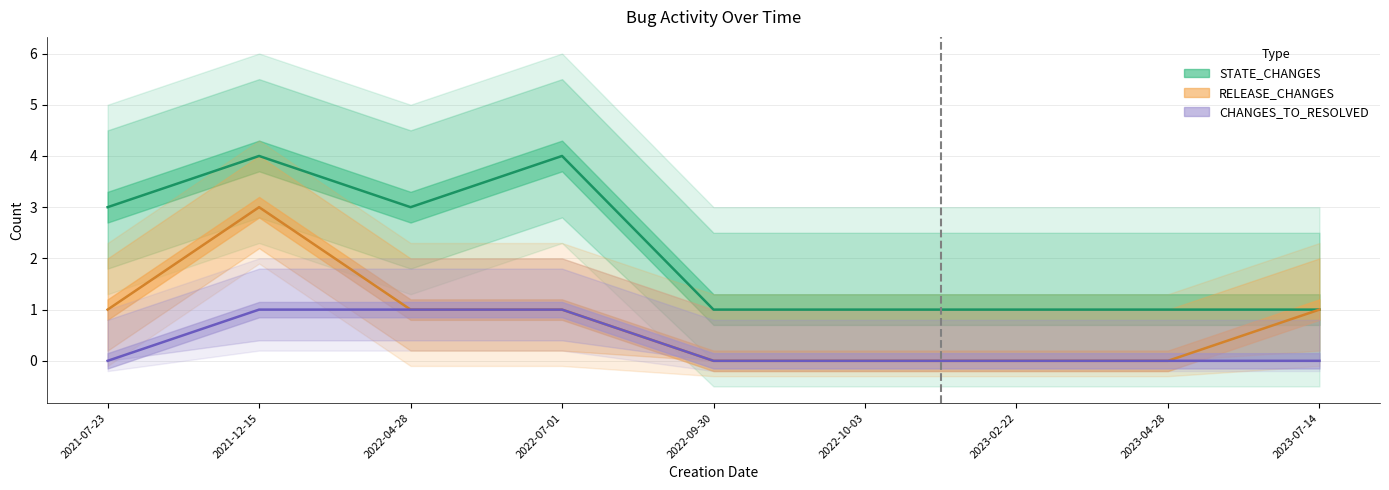

What is the label of the 6th point from the right?

2022-07-01